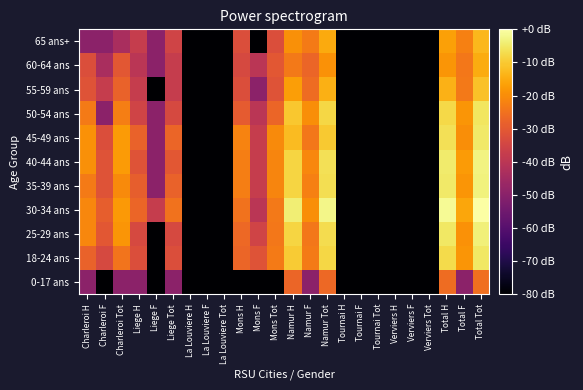

List the series in order of their peak value, lowest first.

0-17 ans, 60-64 ans, 65 ans+, 55-59 ans, 50-54 ans, 18-24 ans, 45-49 ans, 25-29 ans, 35-39 ans, 40-44 ans, 30-34 ans